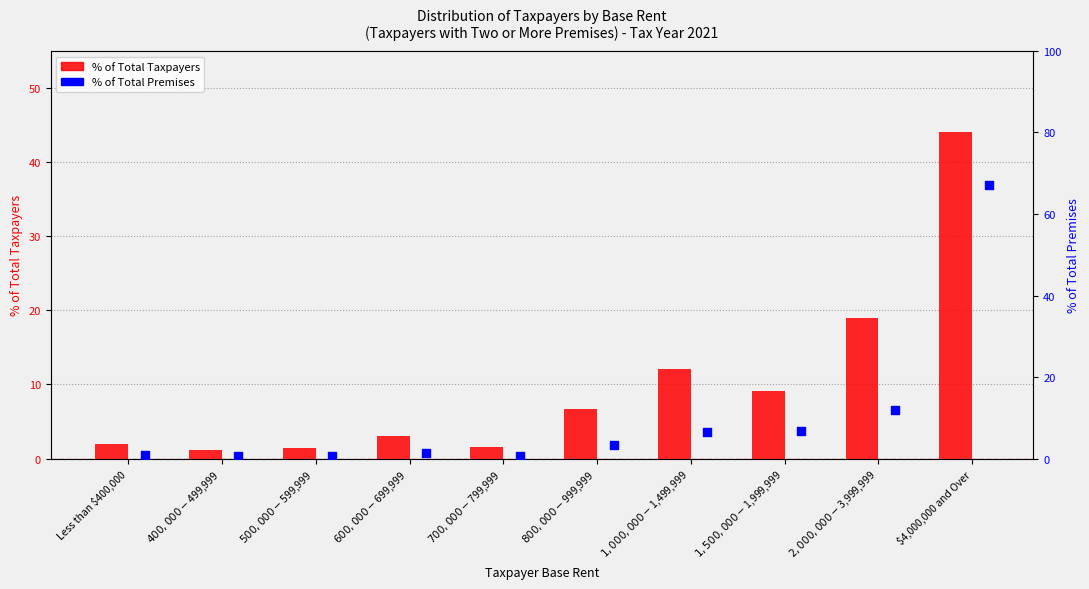

At how many categories does at least one series exceed 42?

1